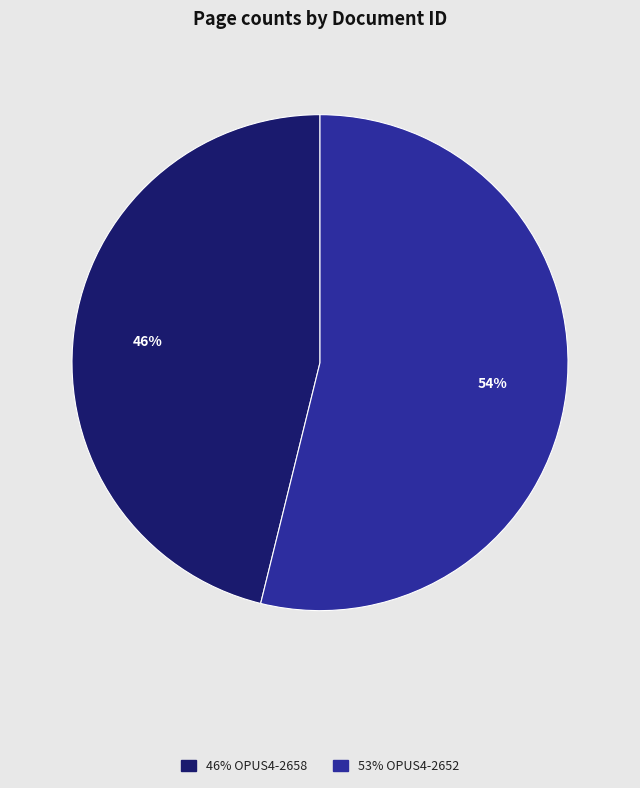

Is there any slice that represents more than half of the pie?

Yes